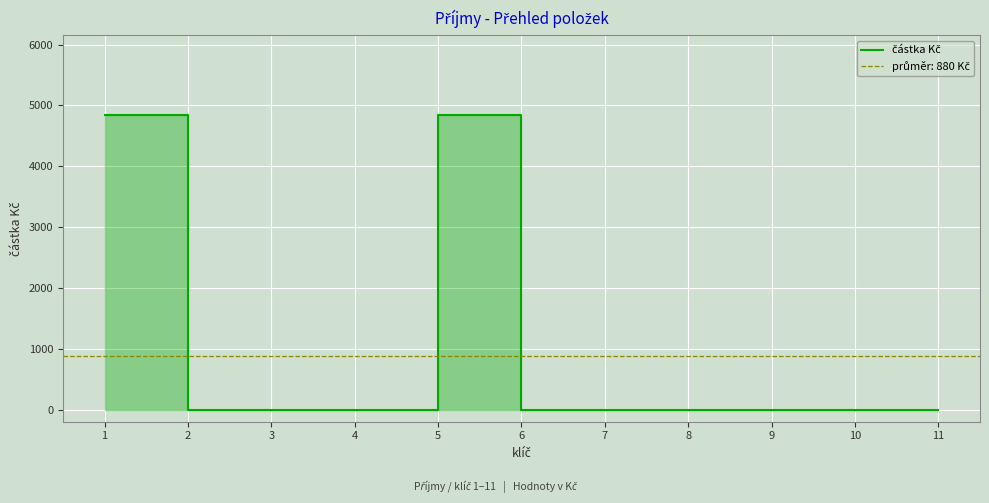

How many values exceed 0?

2